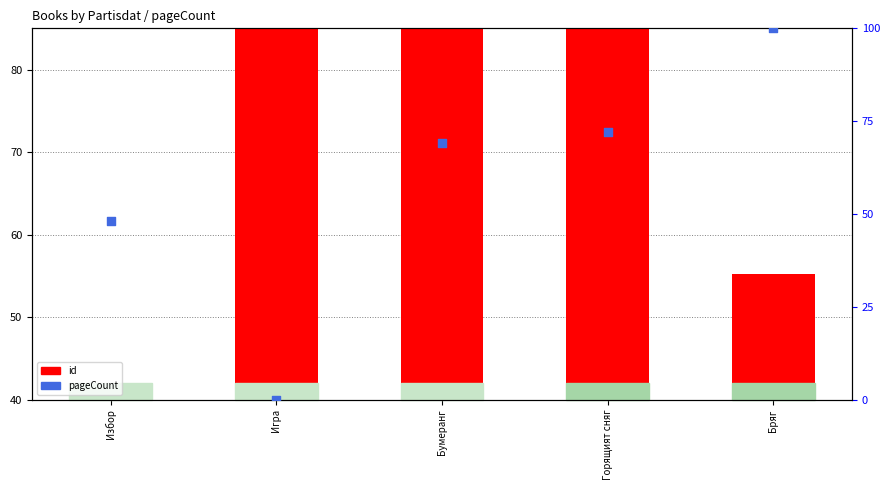

At which category is the sum across all series the highest?

Горящият сняг